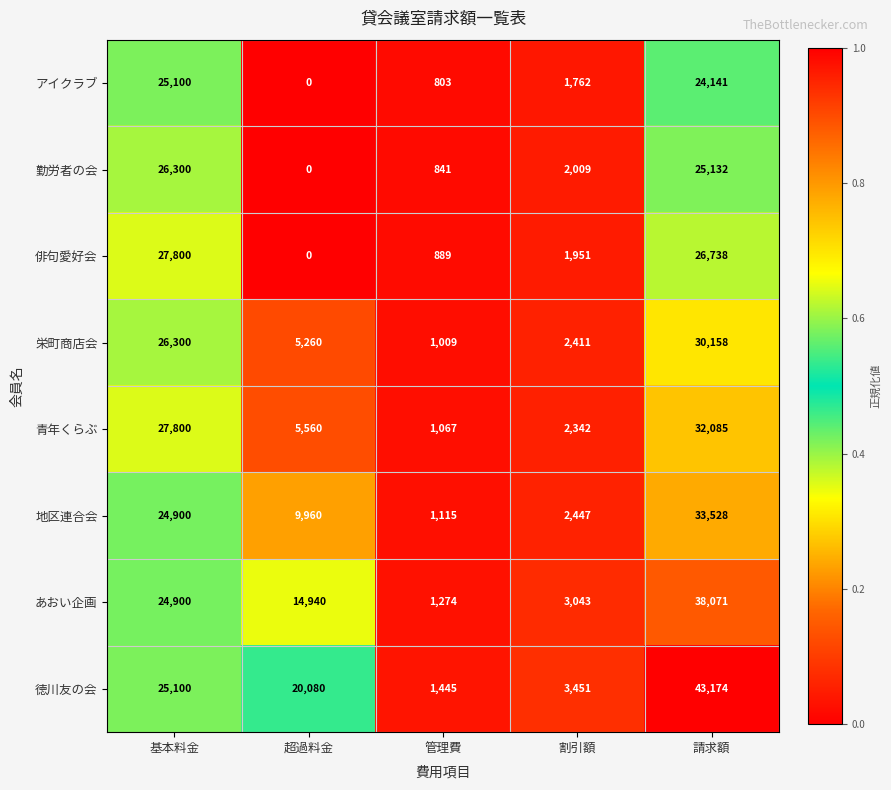

The 勤労者の会 series shows 0 at 超過料金. True or false?

True